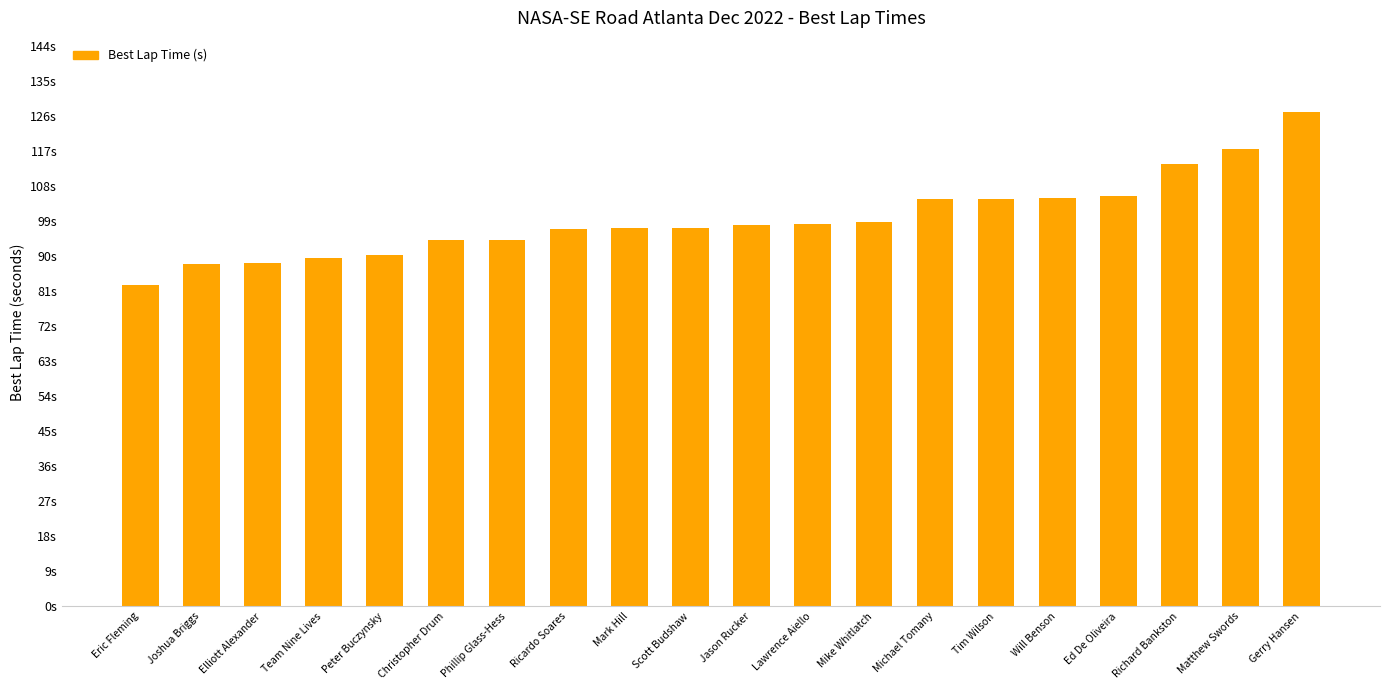

What is the sum of all values?

1991.9